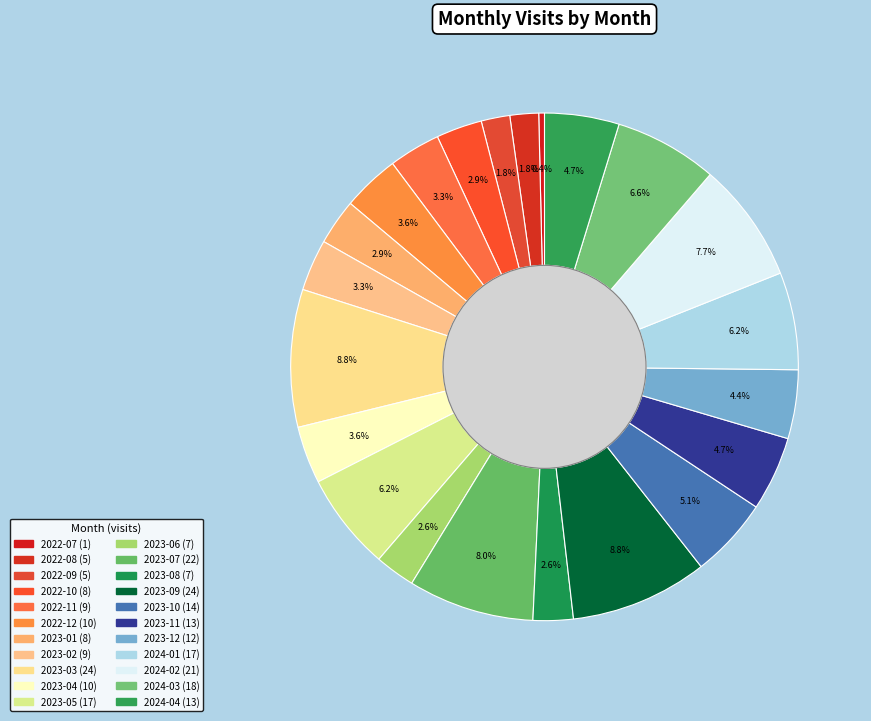

Do 2022-11 and 2023-09 together represent more than half of the pie?

No